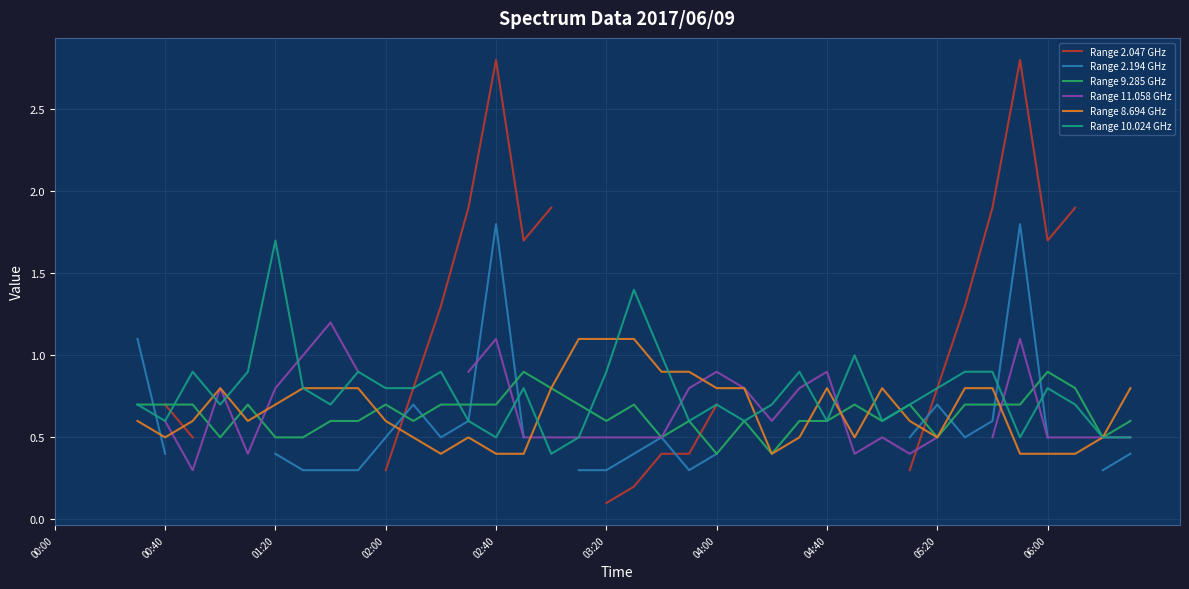

What is the total value across all series at 05:20?

3.8